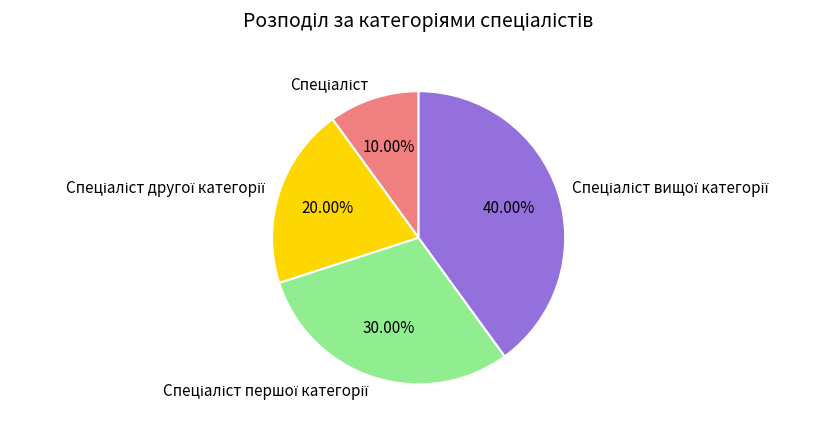

How many slices are in this pie chart?

4